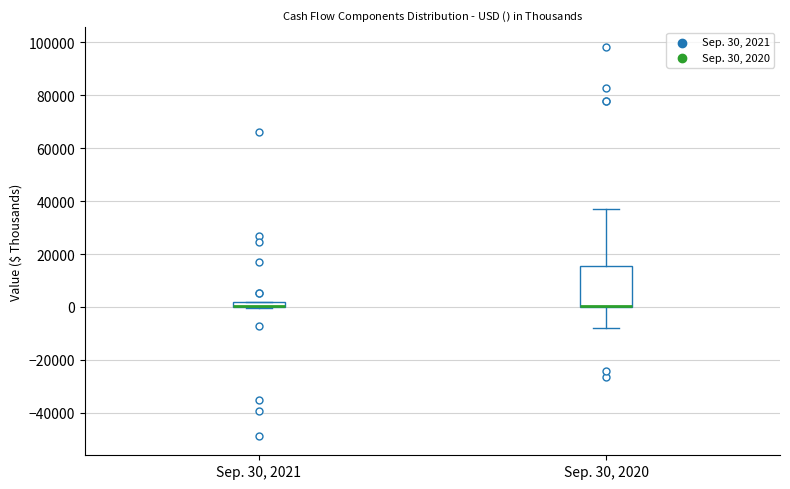

Where does the lower whisker of the box for Sep. 30, 2020 end on the y-axis? The values are not printed on the chart, so give them approximately, as read against the axis.

-8000